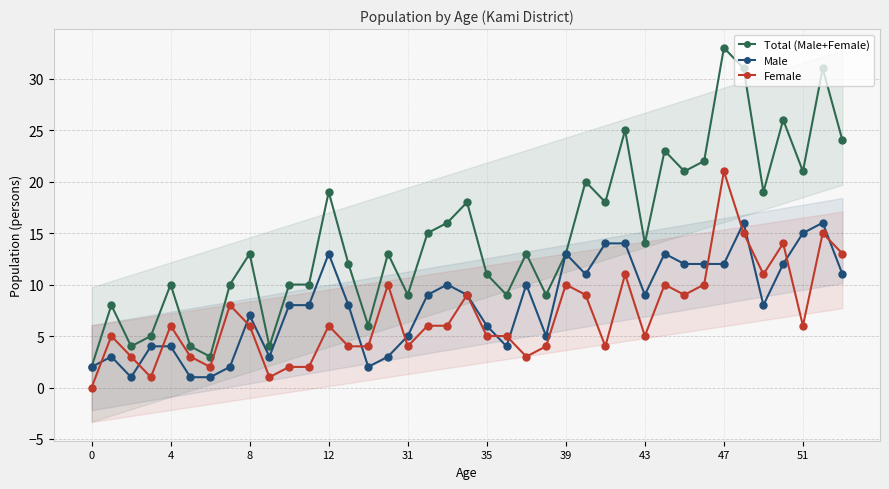

How many interior local valleys does the Total (Male+Female) series have?

12